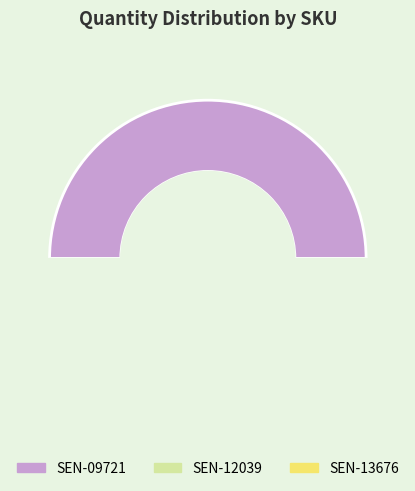

Does SEN-12039 represent more than half of the total?

No